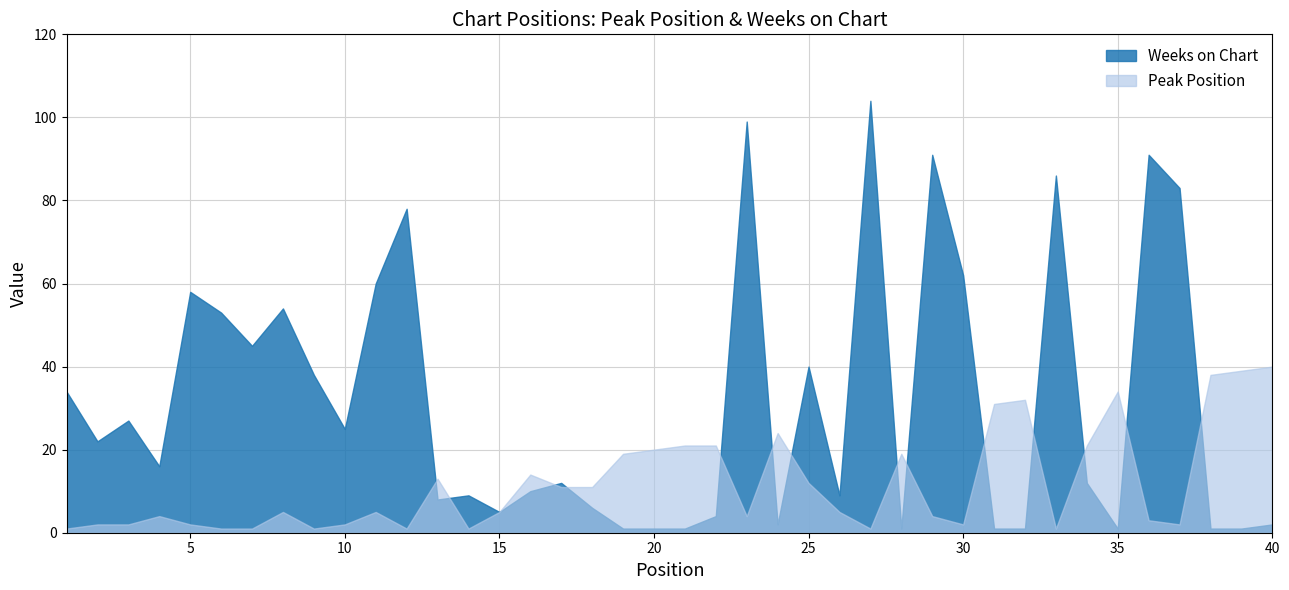

At which category does Weeks on Chart reach its first local valley?

2